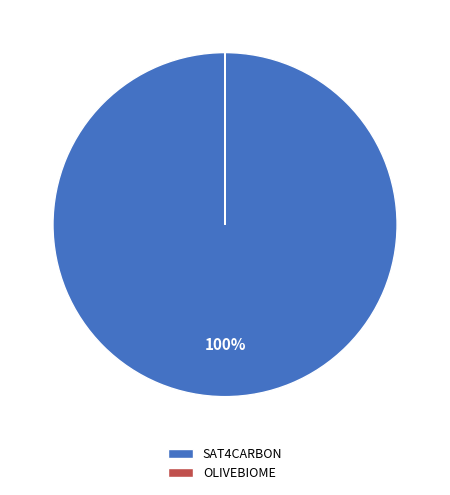

What is the largest slice in the pie chart?

SAT4CARBON